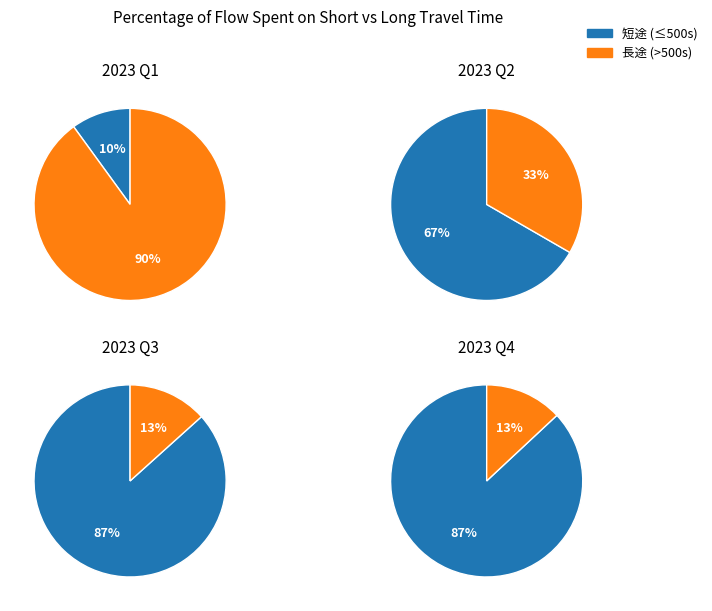

True or false: 11 accounts for 14% of the total.

False